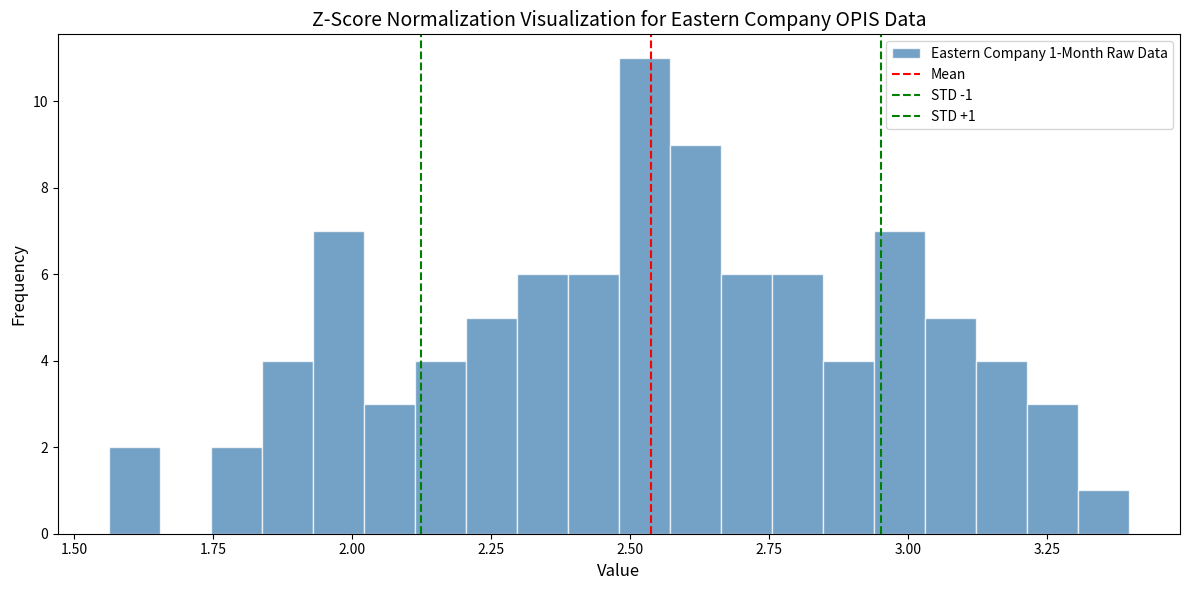

Around what value on the x-axis is the tallest bar? Give the approximate position of its centre, as read against the axis.

2.55